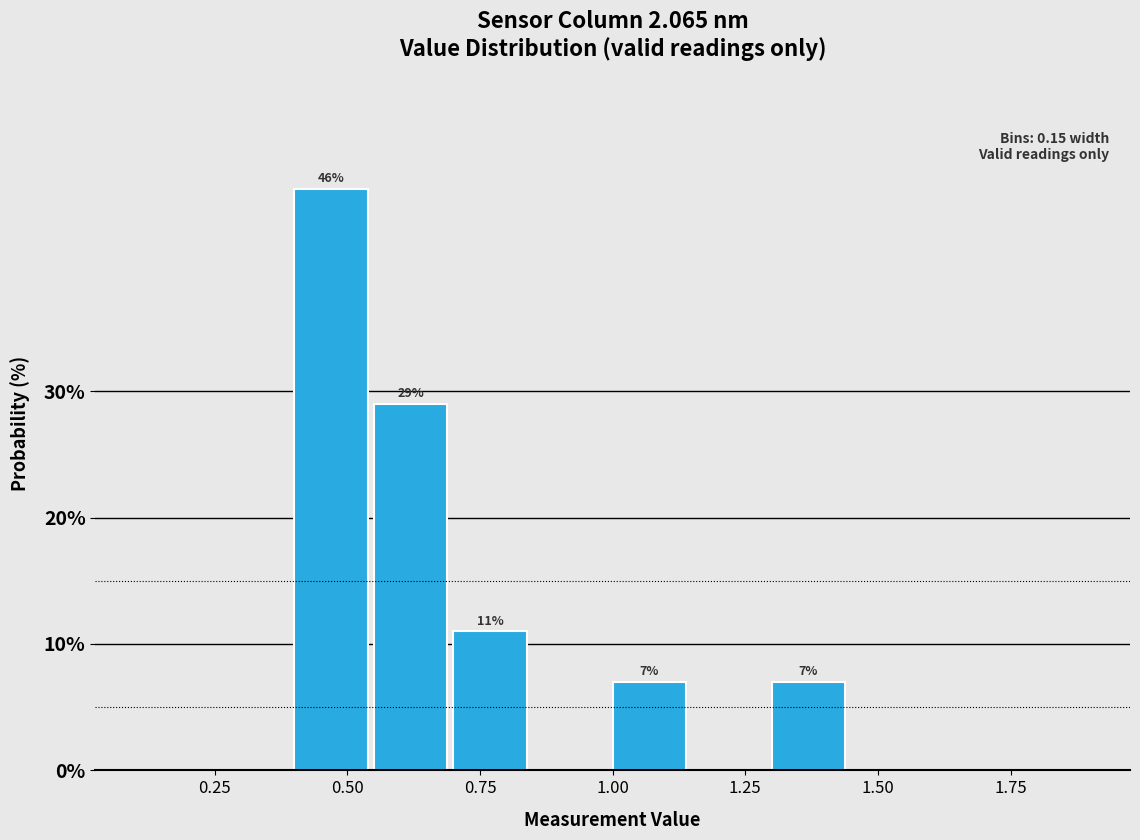

Read against the x-axis, roughly where is the centre of the tallest bar?

0.45